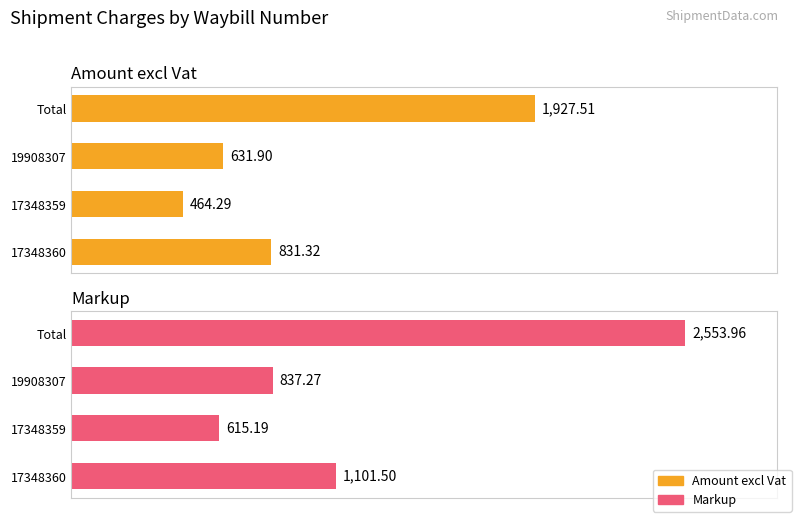

At how many categories does at least one series exceed 696?

3